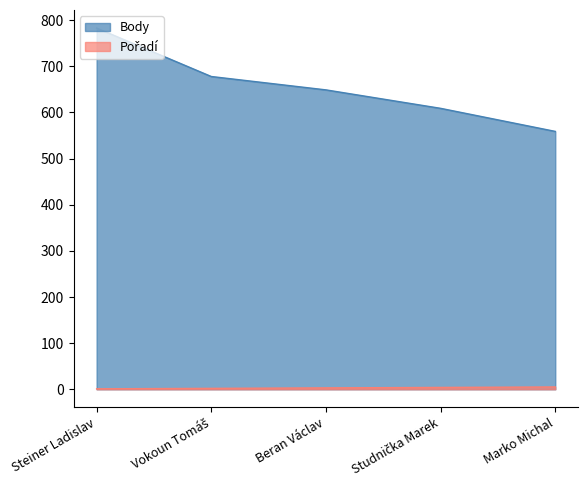

Reading left to right, what are all the values shown in this chart?

Pořadí: 1	2	3	4	5
Body: 783	678	649	609	559